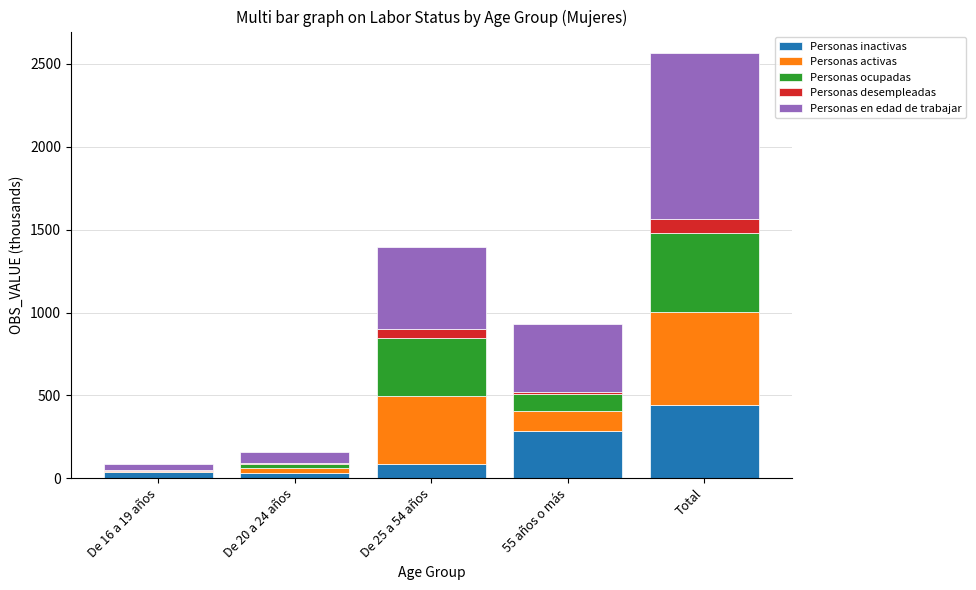

True or false: Personas inactivas has a value of 463.3 at 55 años o más.

False